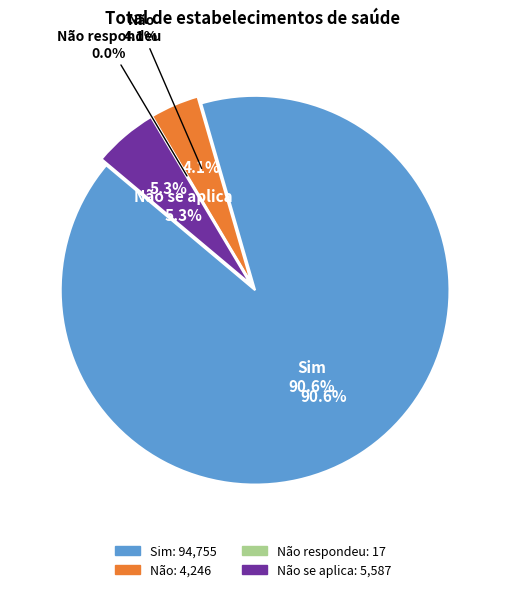

How many slices are in this pie chart?

4